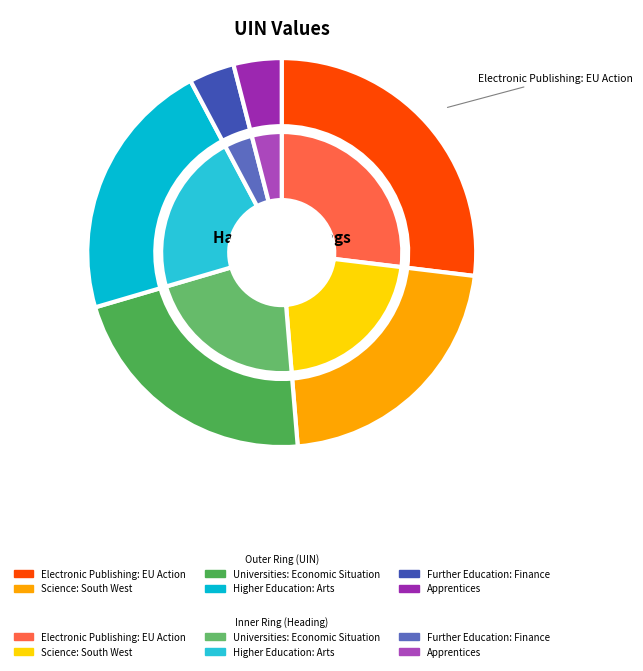

Is it true that Further Education: Finance is 10% of the pie?

False